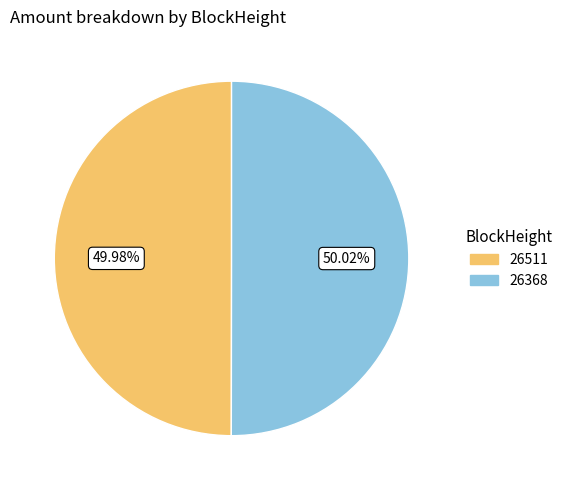

What is the ratio of the value at 26511 to the value at 26368?

1.0